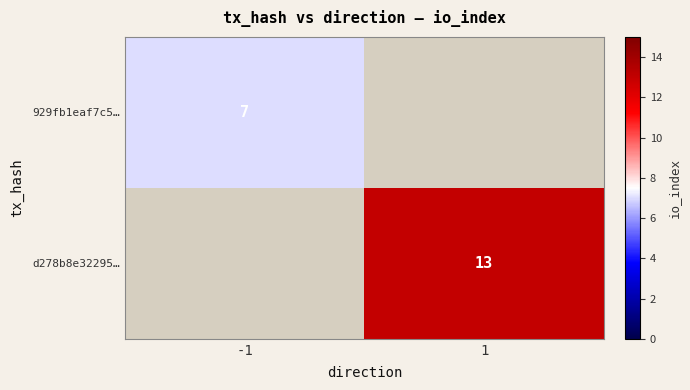

The d278b8e32295… series shows 13 at 1. True or false?

True